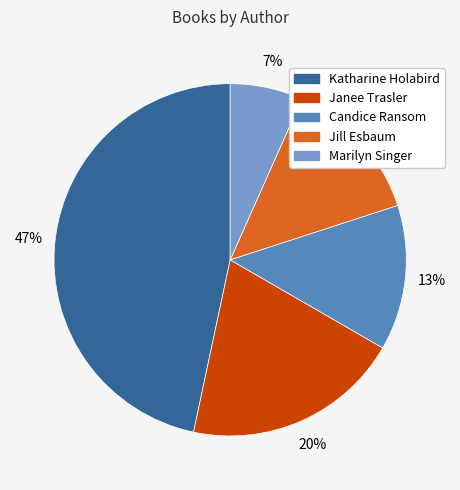

To the nearest percent, what is the average slice percentage?

20%